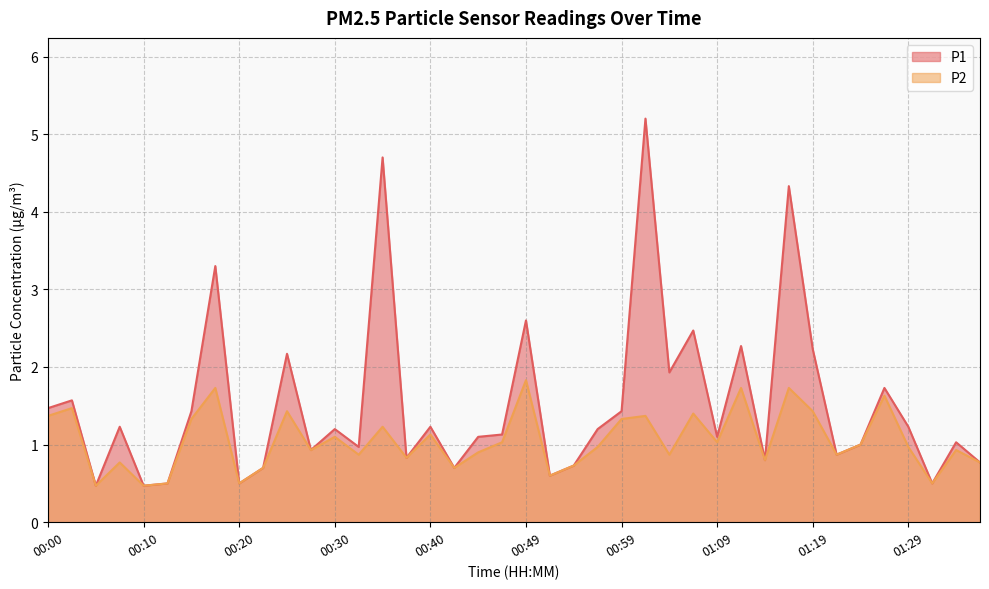

Reading left to right, extract all data points from this chart.

P1: 00:00=1.5	00:03=1.6	00:05=0.5	00:08=1.2	00:10=0.5	00:13=0.5	00:15=1.4	00:18=3.3	00:20=0.5	00:22=0.7	00:25=2.2	00:27=0.9	00:30=1.2	00:32=1.0	00:35=4.7	00:37=0.8	00:40=1.2	00:42=0.7	00:45=1.1	00:47=1.1	00:49=2.6	00:52=0.6	00:54=0.7	00:57=1.2	00:59=1.4	01:02=5.2	01:04=1.9	01:07=2.5	01:09=1.1	01:12=2.3	01:14=0.8	01:16=4.3	01:19=2.2	01:21=0.9	01:24=1.0	01:26=1.7	01:29=1.2	01:31=0.5	01:34=1.0	01:36=0.8
P2: 00:00=1.4	00:03=1.5	00:05=0.5	00:08=0.8	00:10=0.5	00:13=0.5	00:15=1.3	00:18=1.7	00:20=0.5	00:22=0.7	00:25=1.4	00:27=0.9	00:30=1.1	00:32=0.9	00:35=1.2	00:37=0.8	00:40=1.1	00:42=0.7	00:45=0.9	00:47=1.0	00:49=1.8	00:52=0.6	00:54=0.7	00:57=1.0	00:59=1.3	01:02=1.4	01:04=0.9	01:07=1.4	01:09=1.0	01:12=1.7	01:14=0.8	01:16=1.7	01:19=1.4	01:21=0.9	01:24=1.0	01:26=1.6	01:29=1.0	01:31=0.5	01:34=0.9	01:36=0.8